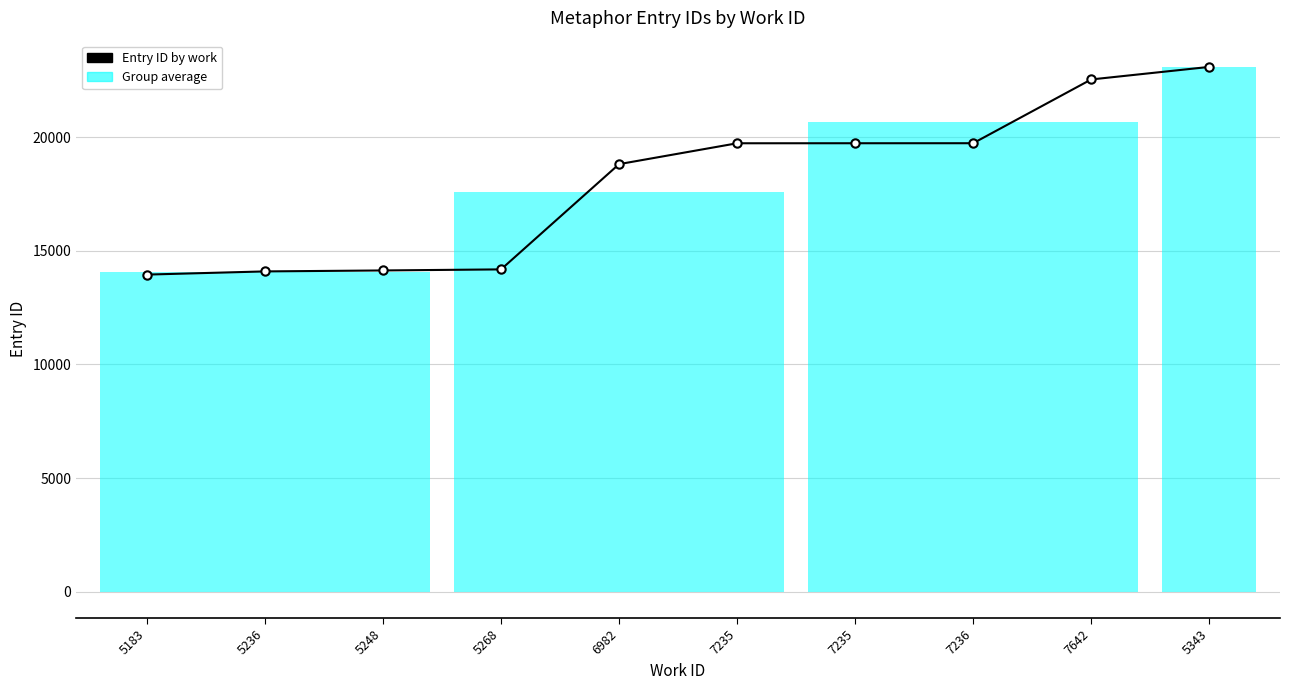

Rank the categories by value from highest to lowest.

5343, 7642, 7236, 7235, 7235, 6982, 5268, 5248, 5236, 5183